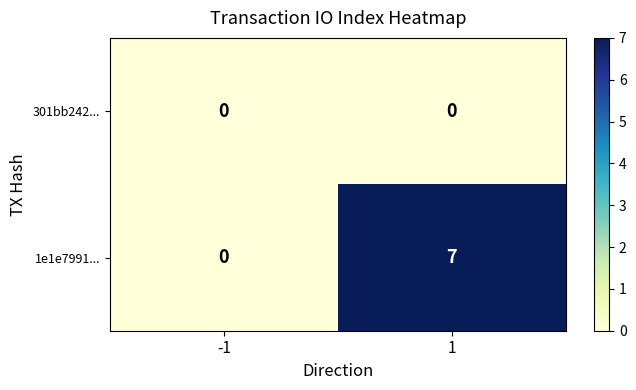

At which category is the sum across all series the highest?

1